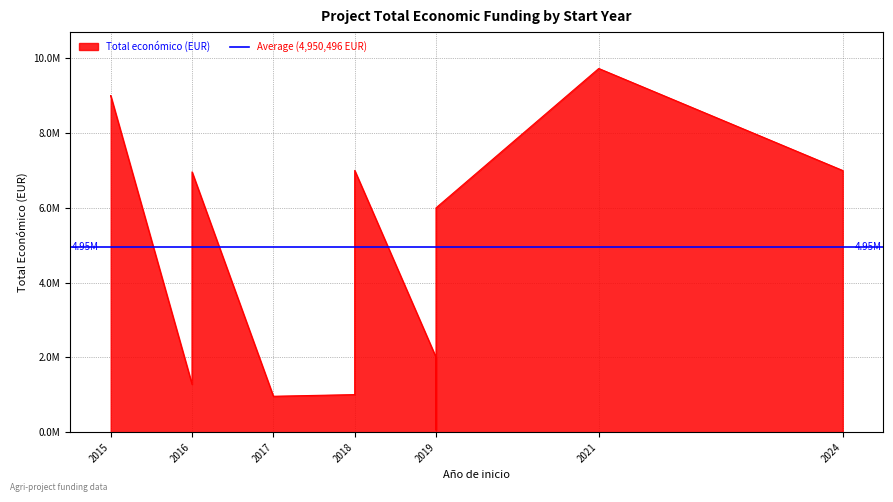

List the labels in order of value, largest first.

2021, 2015, 2015, 2018, 2024, 2016, 2019, 2019, 2019, 2016, 2018, 2017, 2019